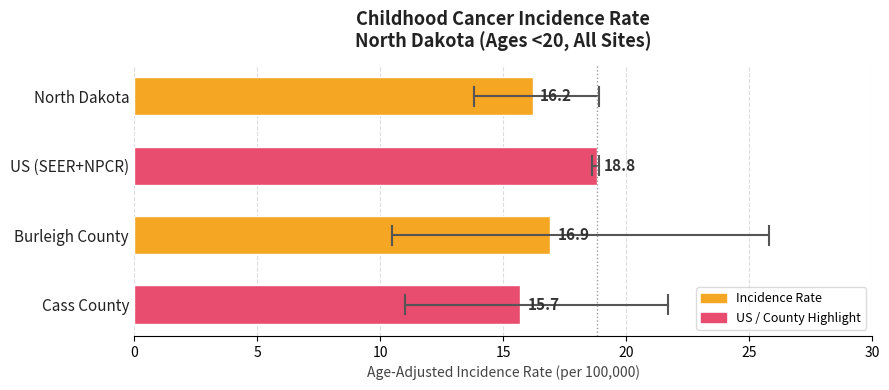

Which category has the highest value across all series?

US (SEER+NPCR)